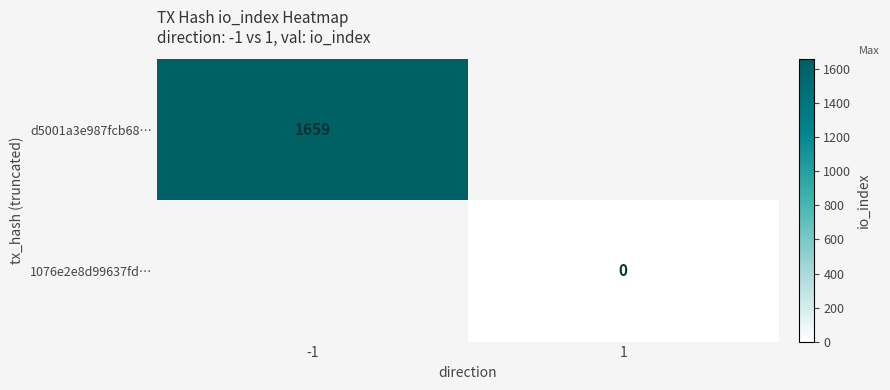

The value of d5001a3e987fcb68… at -1 is 2343. True or false?

False